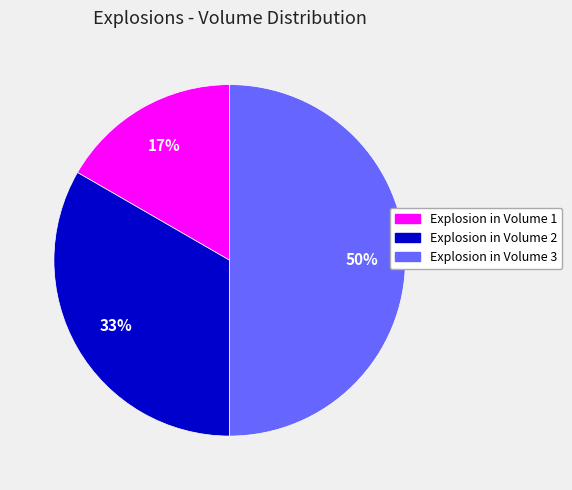

Does Explosion in Volume 2 account for over 50% of the chart?

No